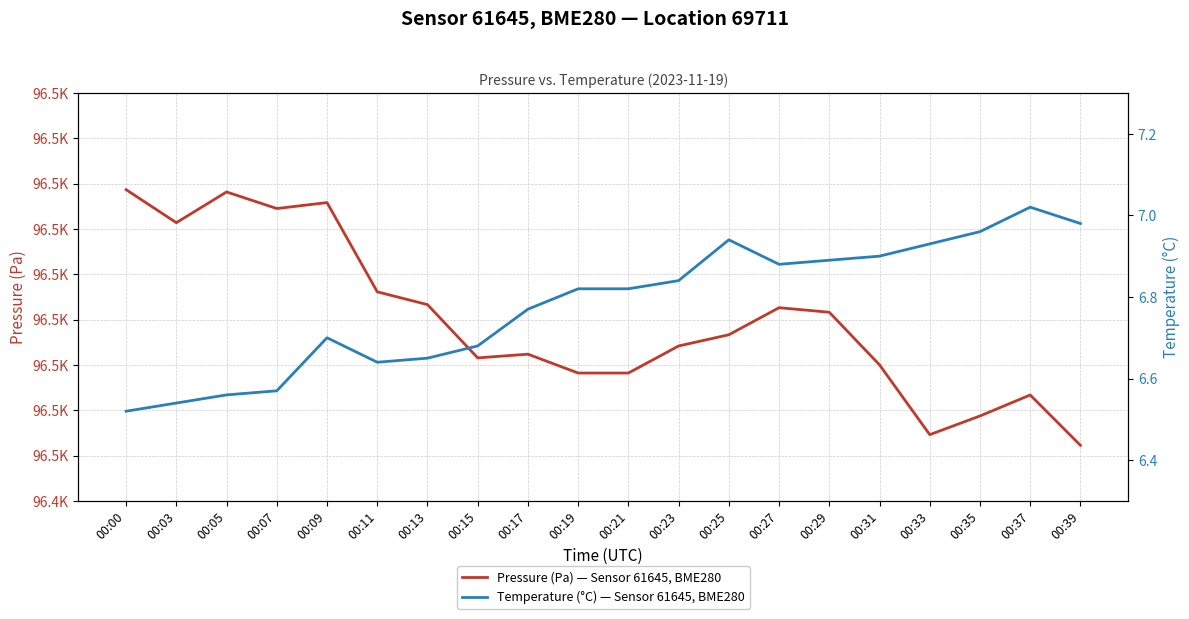

Reading right to left, extract all data points from this chart.

Pressure (Pa) — Sensor 61645, BME280: 96452.3	96463.4	96458.8	96454.6	96470.0	96481.6	96482.6	96476.7	96474.2	96468.2	96468.2	96472.4	96471.6	96483.3	96486.1	96505.8	96504.5	96508.2	96501.4	96508.7
Temperature (°C) — Sensor 61645, BME280: 7.0	7.0	7.0	6.9	6.9	6.9	6.9	6.9	6.8	6.8	6.8	6.8	6.7	6.7	6.6	6.7	6.6	6.6	6.5	6.5